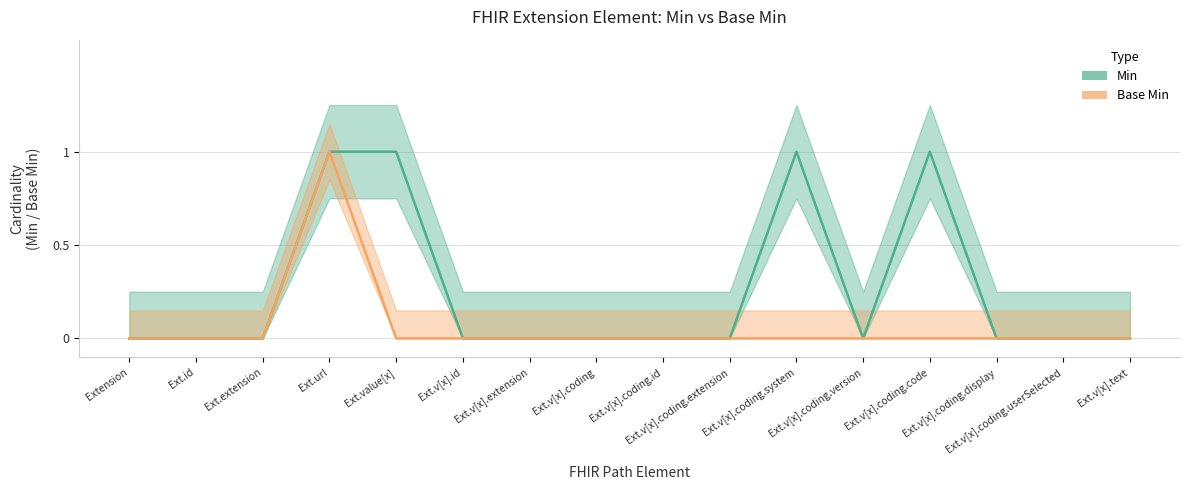

What is the label of the 5th point from the right?

Extension.value[x].coding.version